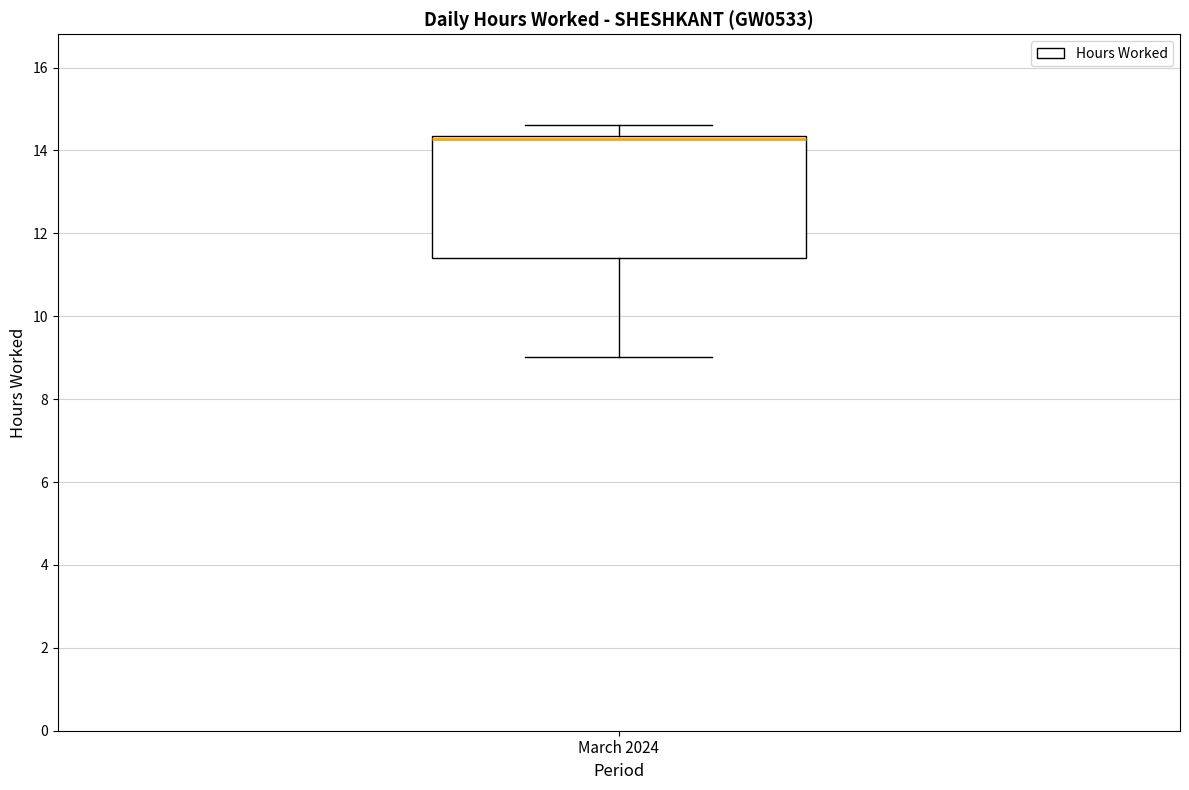

Read this box plot against the y-axis: the position of the median line, the range covered by the box, and the ends of both whiskers. The values are not printed on the chart, so give them approximately, as read against the axis.

median 14.2, box 11.4 to 14.4, whiskers 9.0 to 14.6